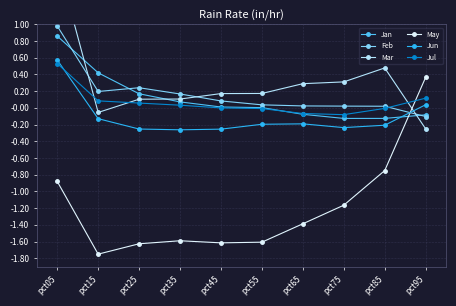

Which series changed the most between pct45 and pct85?

May